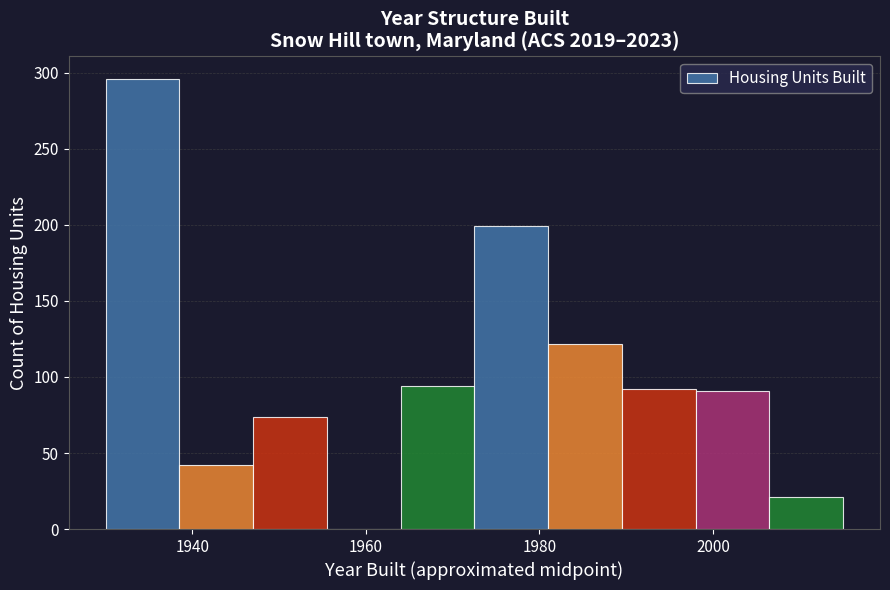

Reading left to right, transcribe this chart: for each bar, give the range it covers on the x-axis and its height. Neither the bar edges nor the heights are printed on the chart, so give them approximately, as read against the axes.

1930.0 to 1938.5: 295
1938.5 to 1947.0: 40
1947.0 to 1955.5: 75
1955.5 to 1964.0: 0
1964.0 to 1972.5: 95
1972.5 to 1981.0: 200
1981.0 to 1989.5: 120
1989.5 to 1998.0: 90
1998.0 to 2006.5: 90
2006.5 to 2015.0: 20